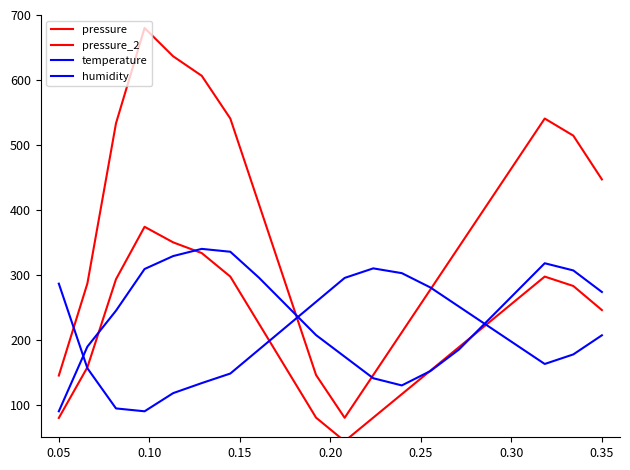

How many lines are shown in the chart?

4